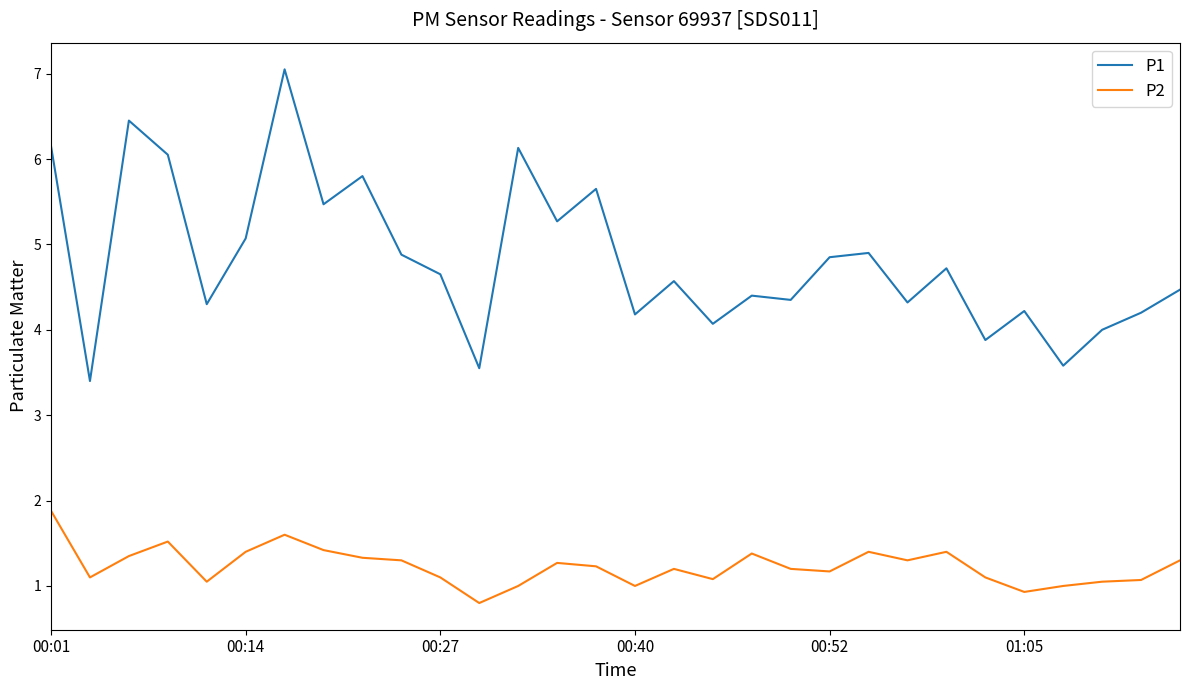

At how many categories does at least one series exceed 6?

5